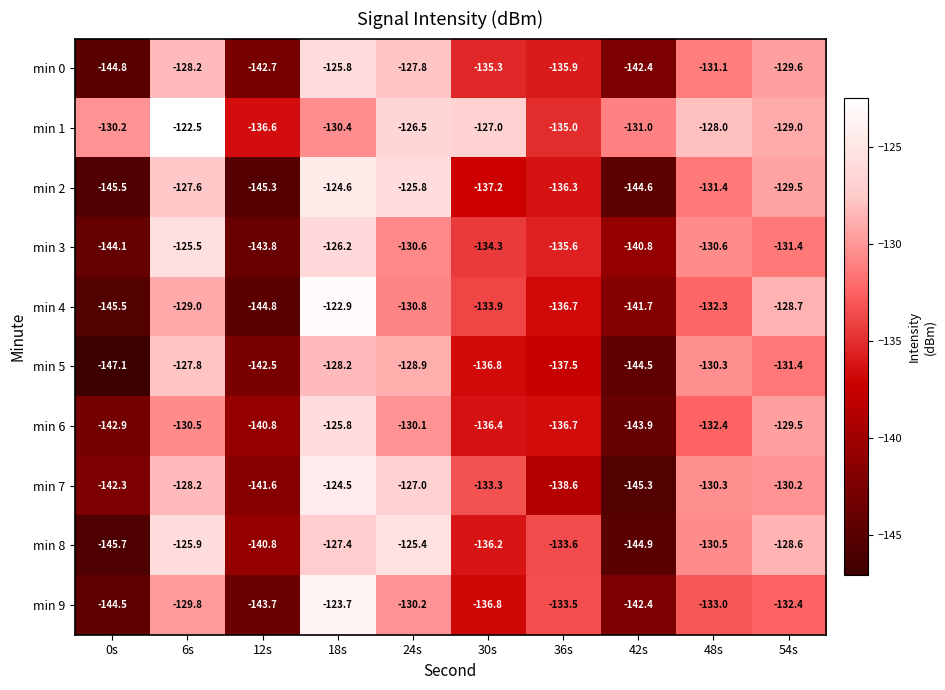

At which label is min 6 closest to -134?

48s